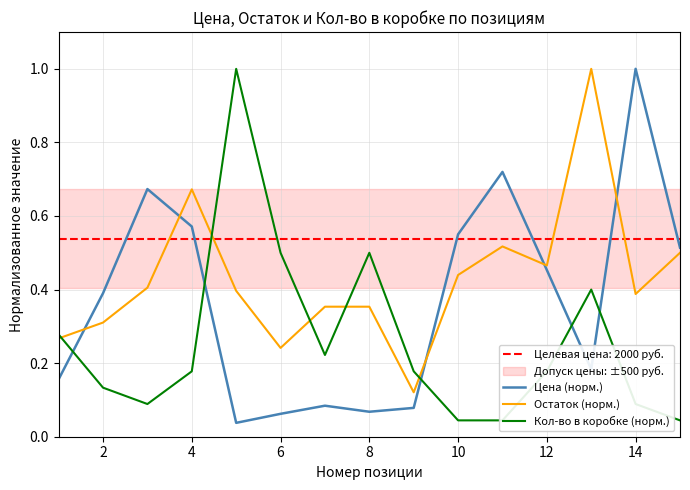

True or false: Остаток (норм.) and Цена (норм.) cross at least once.

True